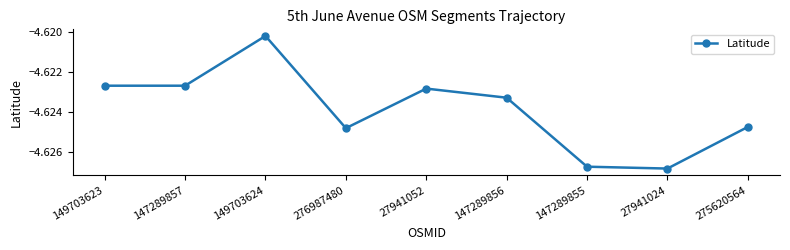

What is the label of the 5th point from the right?

27941052